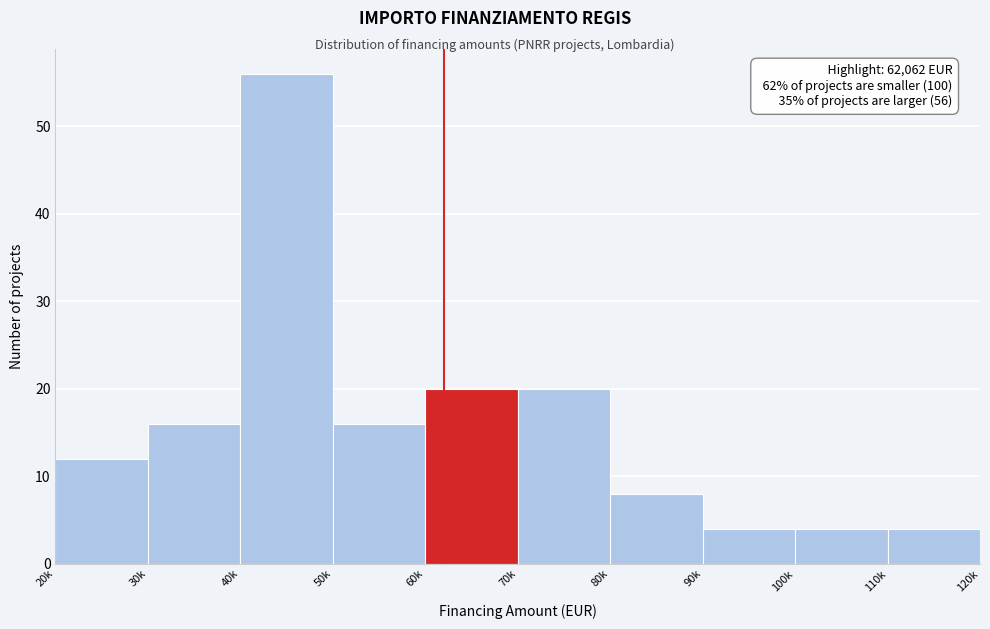

Reading left to right, what are all the values shown in this chart?

12	16	56	16	20	20	8	4	4	4